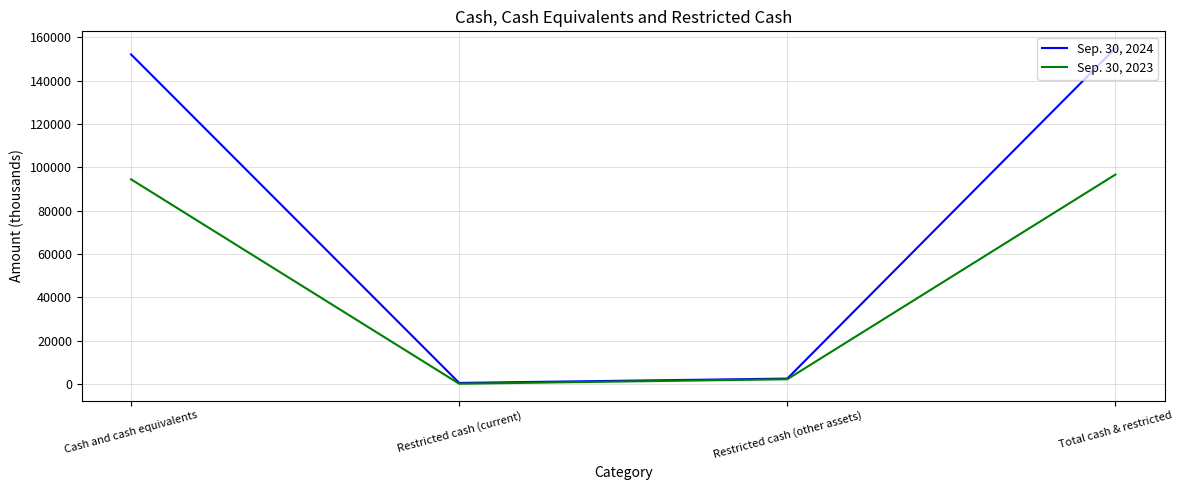

What is the minimum value for Sep. 30, 2024?

454